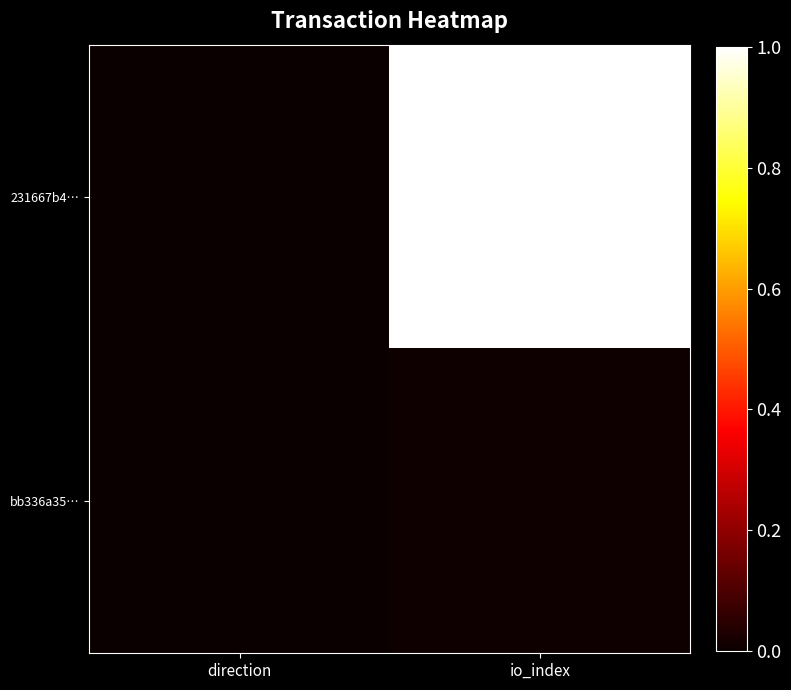

What is the maximum value shown in the chart?

1.0